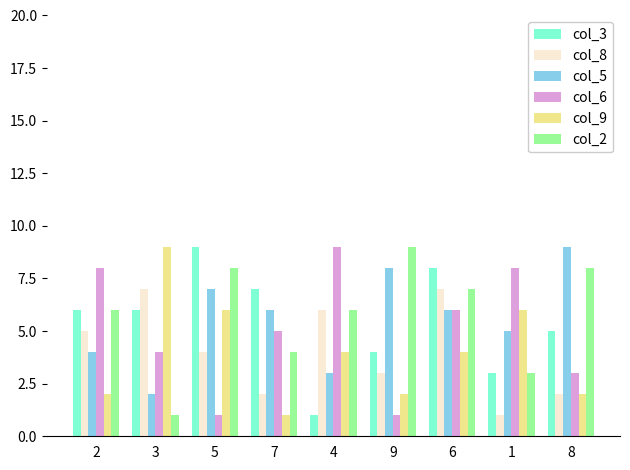

What is the label of the 1st bar from the right?

8